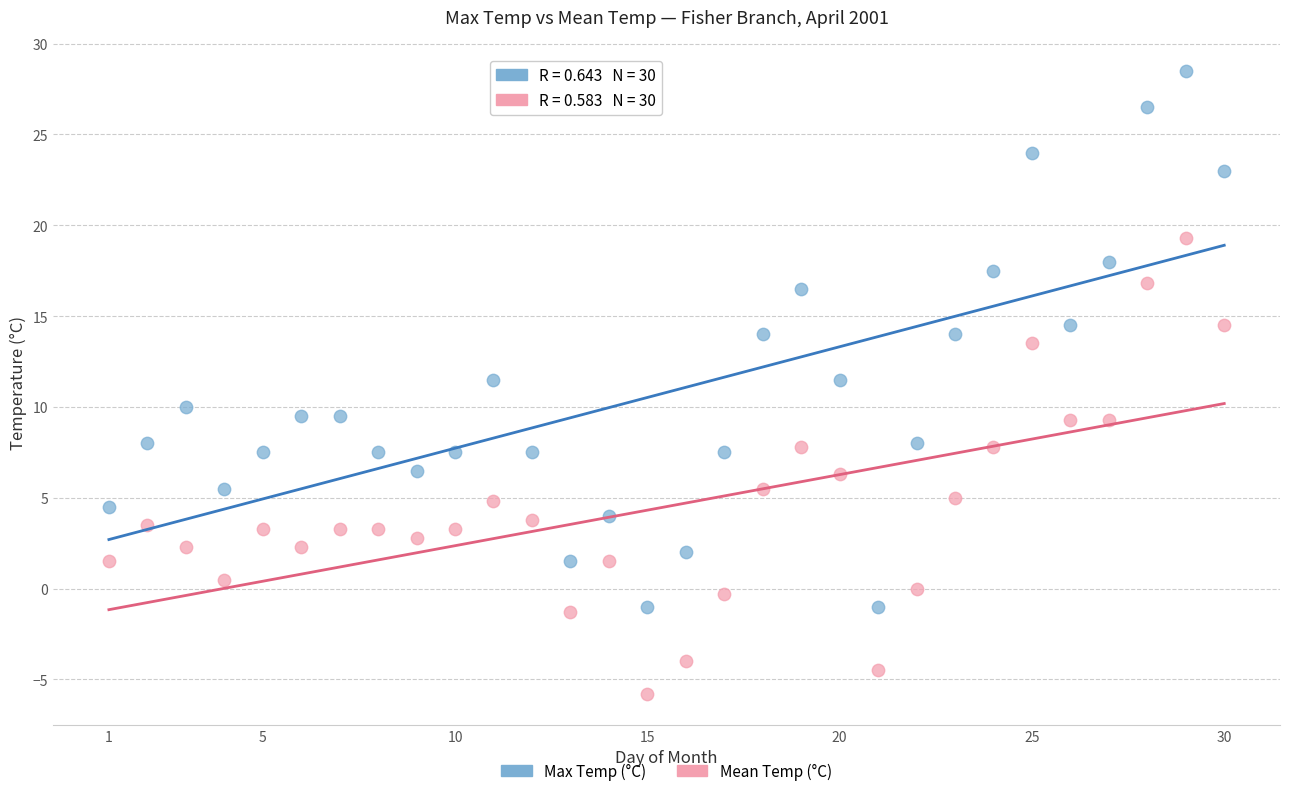

Which series reaches the maximum Y coordinate?

Max Temp (°C)